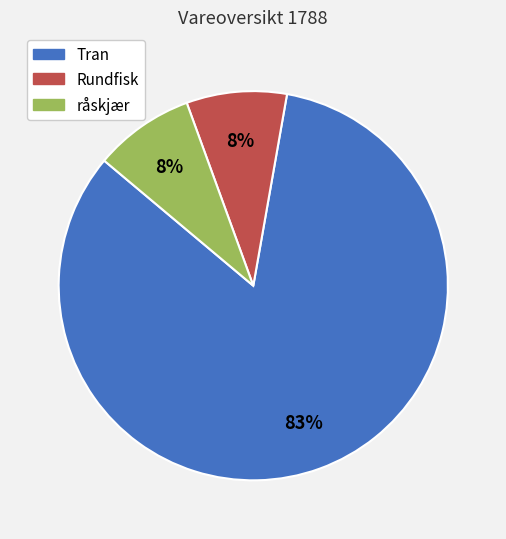

To the nearest percent, what is the combined percentage of råskjær and Tran?

92%